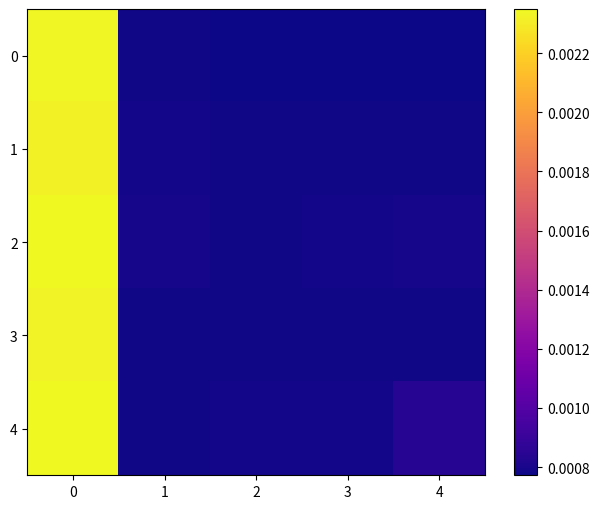

List the series in order of their peak value, lowest first.

1, 3, 0, 2, 4